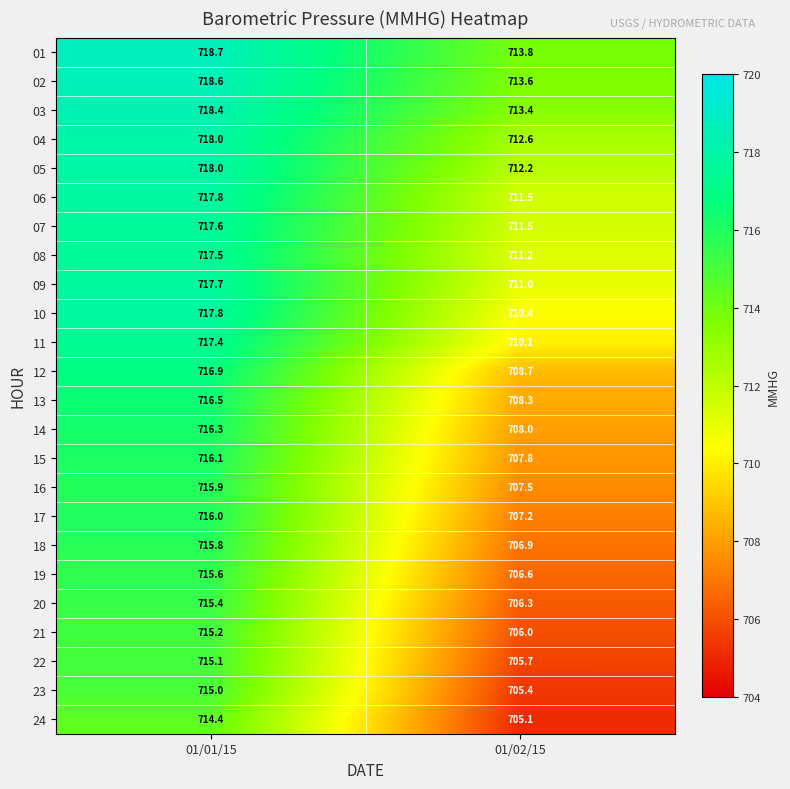

The 13 series shows 708.3 at 01/02/15. True or false?

True